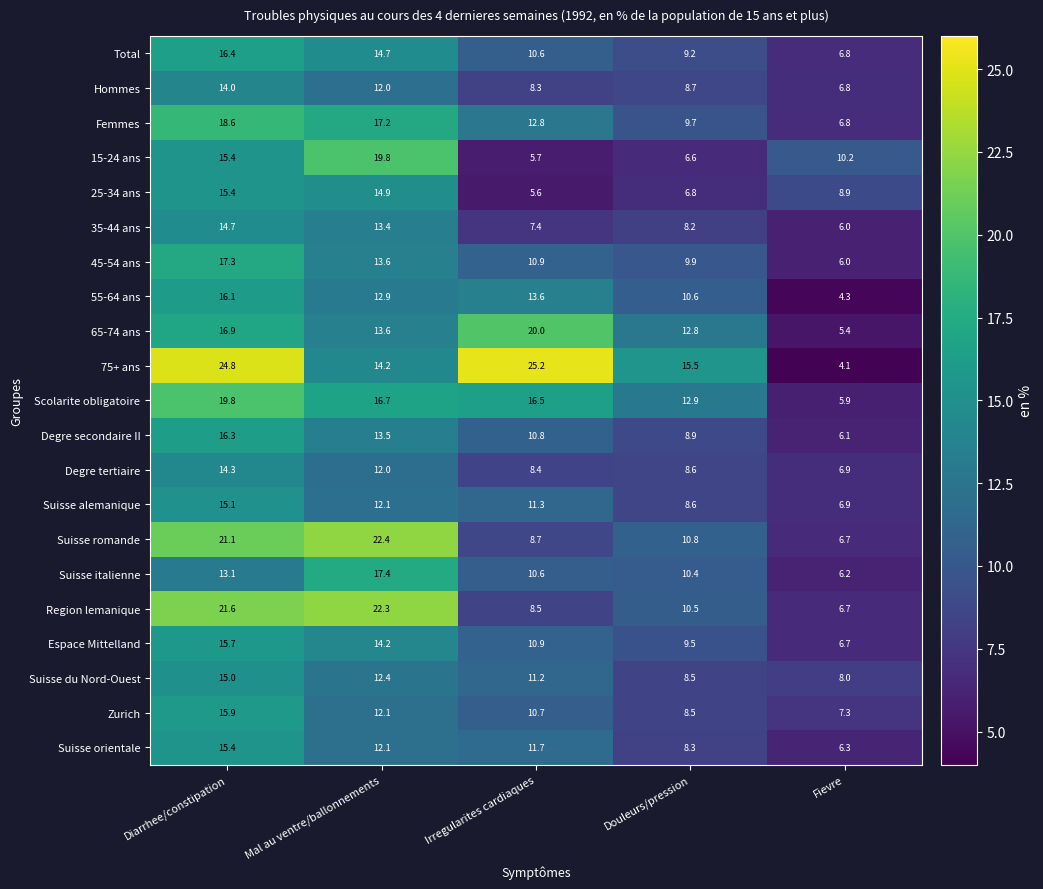

What is the average value of the Zurich series?

10.9